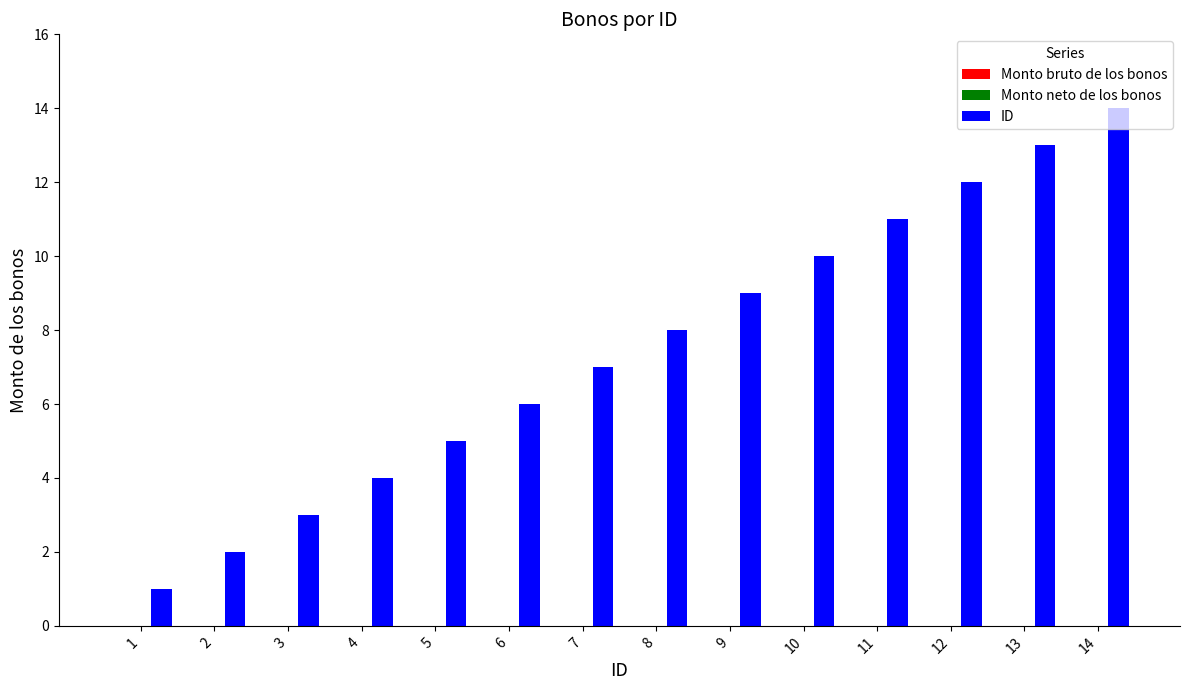

What is the maximum value shown in the chart?

14